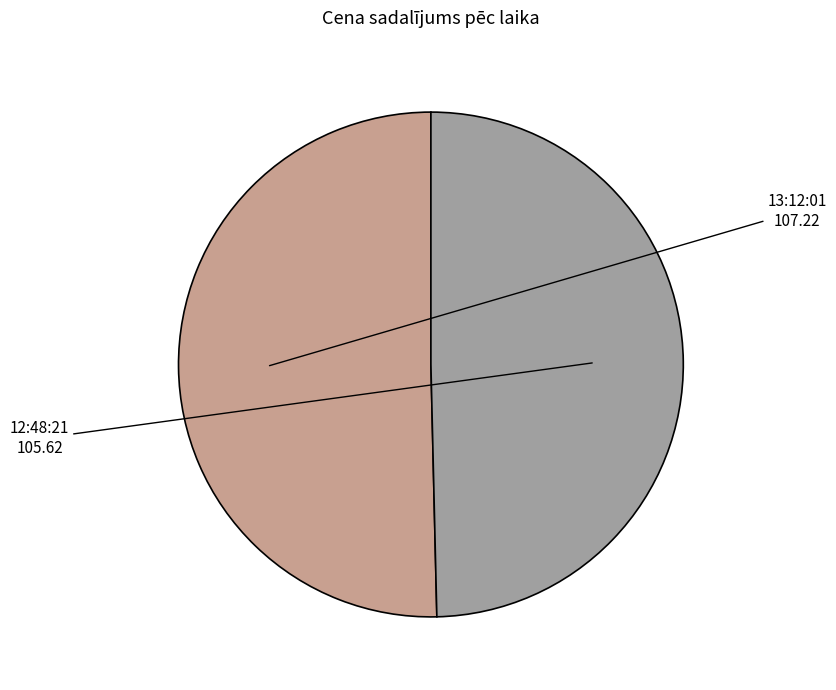

Which slice is the largest?

13:12:01